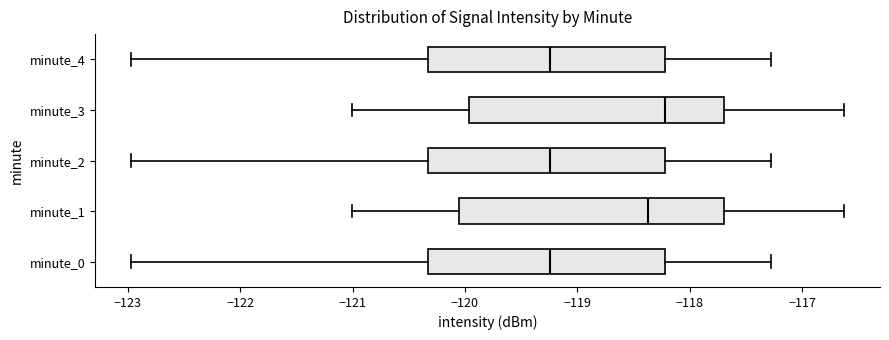

Which box has the furthest to the right median line?

minute_3